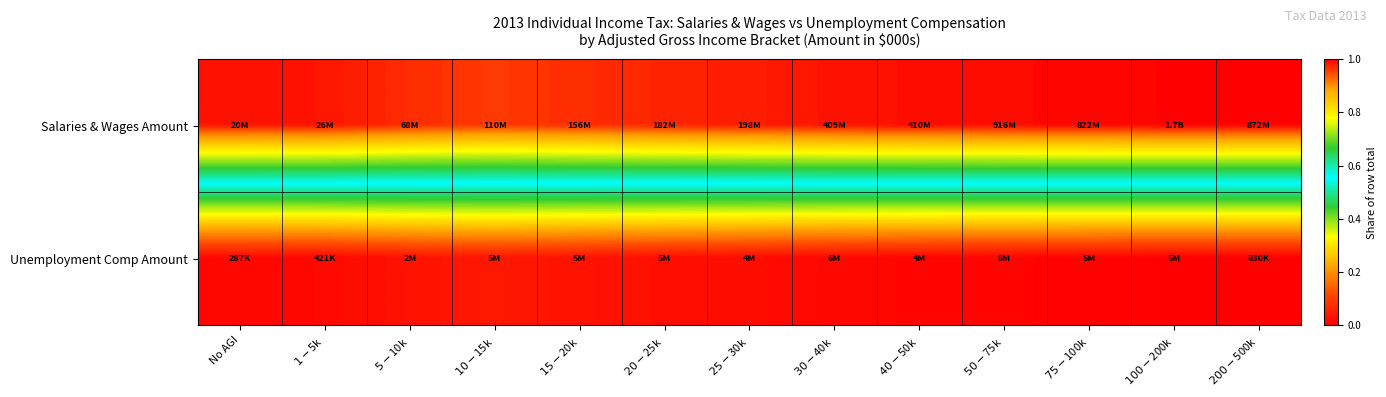

What is the total value across all series at $75-$100k?

1.0